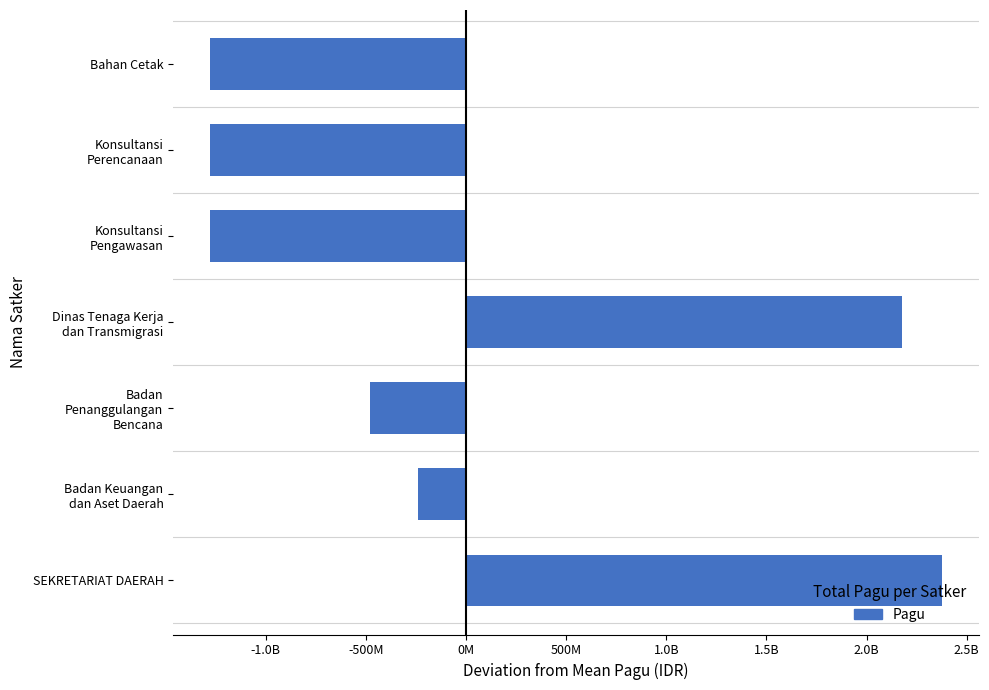

Does the chart contain any negative values?

Yes